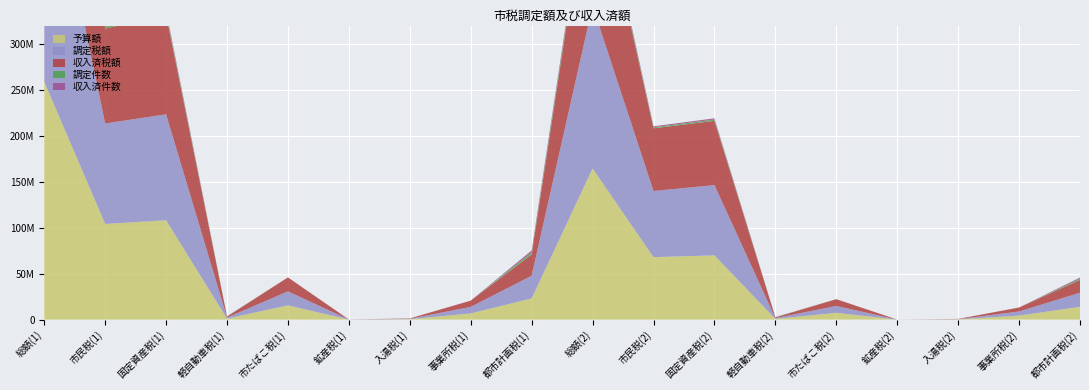

Reading left to right, transcribe all the data shown in this chart.

予算額: 258800000	104117000	108050000	1016000	15475000	14000	416000	6705000	22995000	164440800	67976000	69890000	747000	7361000	800	242000	4328000	13871000
調定税額: 273525826	109292103	115336588	1177327	15222175	44540	453381	7099974	24753914	177058159	71932362	76496894	826441	7435860	911	243211	4478721	15369329
収入済税額: 258255224	103293472	108337112	1018322	15222036	44540	392047	6834434	23076739	164861624	68310090	69892117	745554	7435850	911	241877	4330592	13877192
調定件数: 6906024	1961647	2384462	252246	182	12	660	2576	2304086	4124223	1124763	1422449	219948	132	12	449	1751	1354496
収入済件数: 6097246	1542094	2211473	204645	176	12	594	2426	2135738	3809949	996817	1340559	192940	131	12	448	1898	1277008